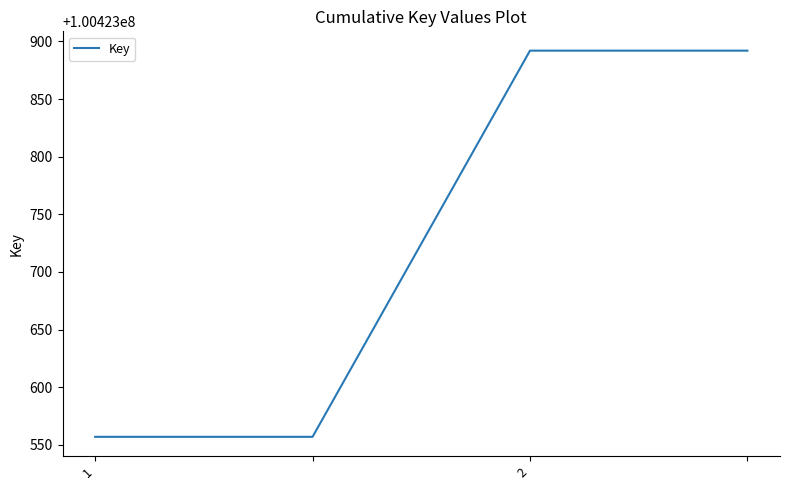

What is the maximum value shown in the chart?

100423892